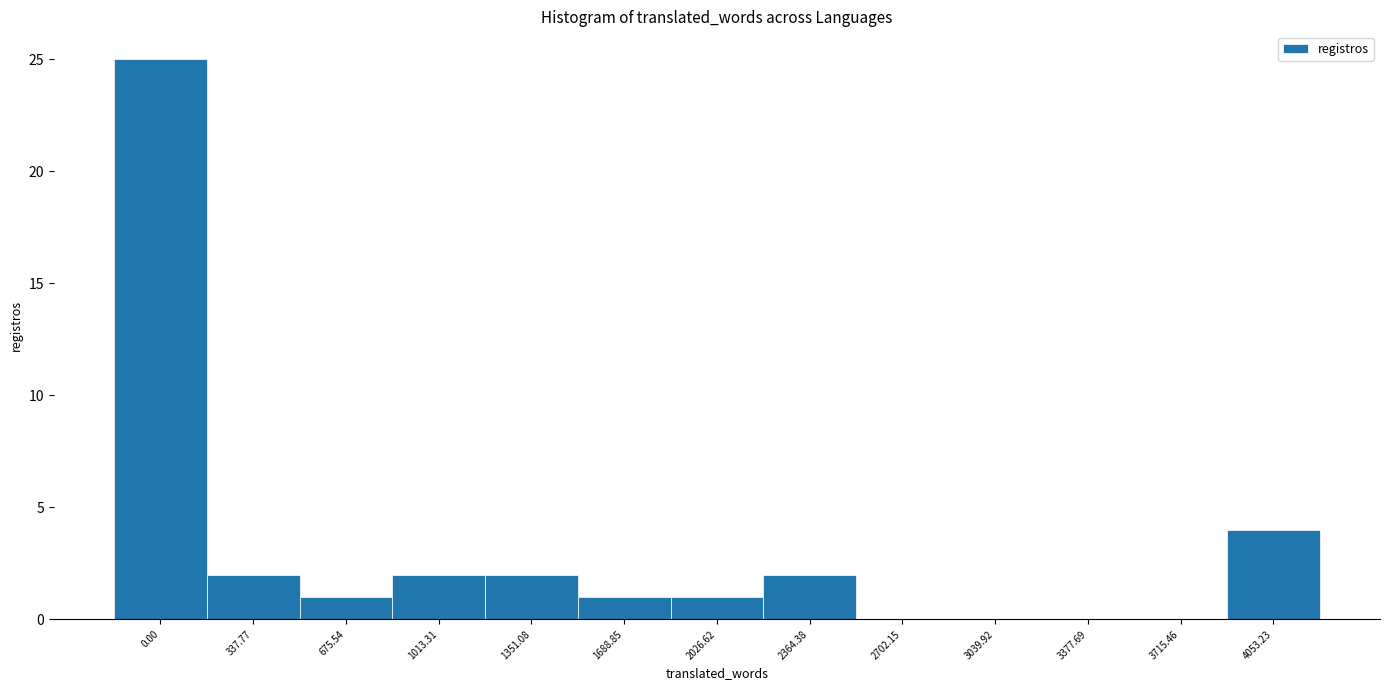

Reading left to right, transcribe all the data shown in this chart.

0.00=25	337.77=2	675.54=1	1013.31=2	1351.08=2	1688.85=1	2026.62=1	2364.38=2	2702.15=0	3039.92=0	3377.69=0	3715.46=0	4053.23=4